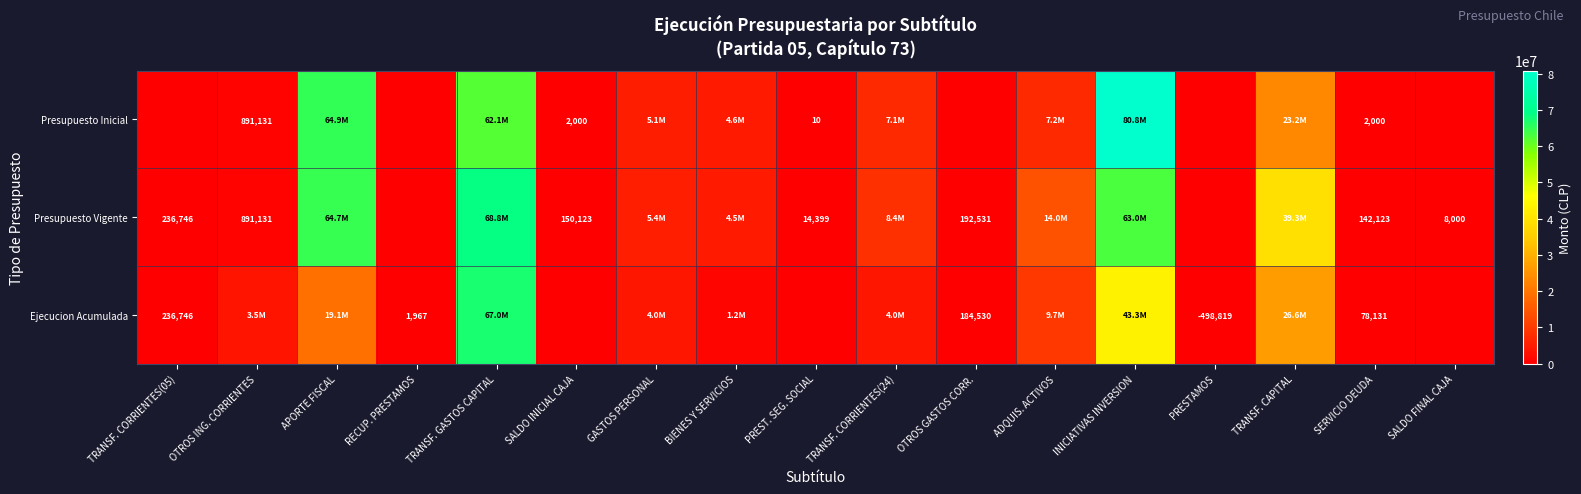

True or false: Presupuesto Inicial has a value of 5 at PREST. SEG. SOCIAL.

False